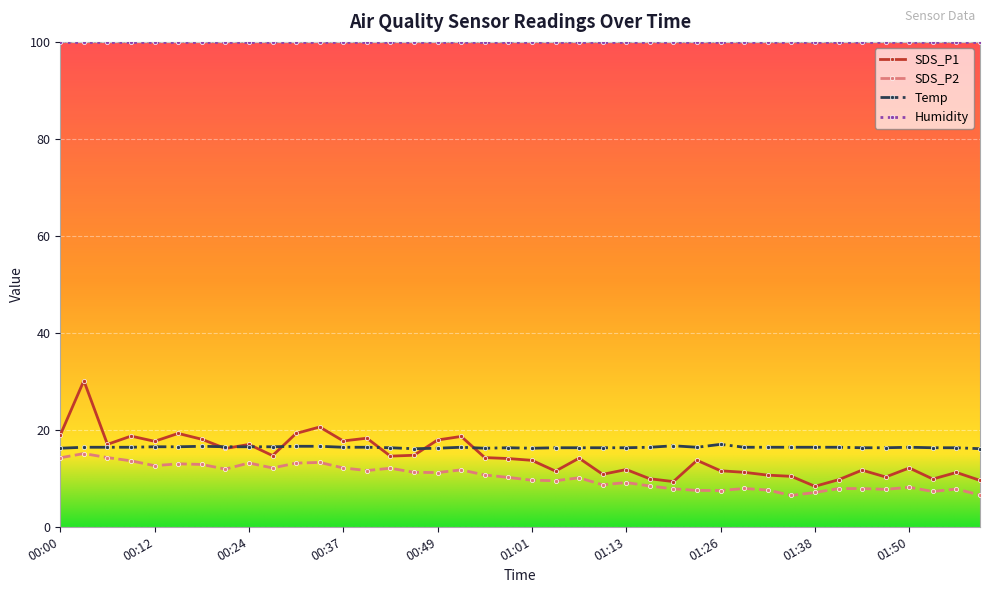

What is the highest value of the Temp series?

17.0